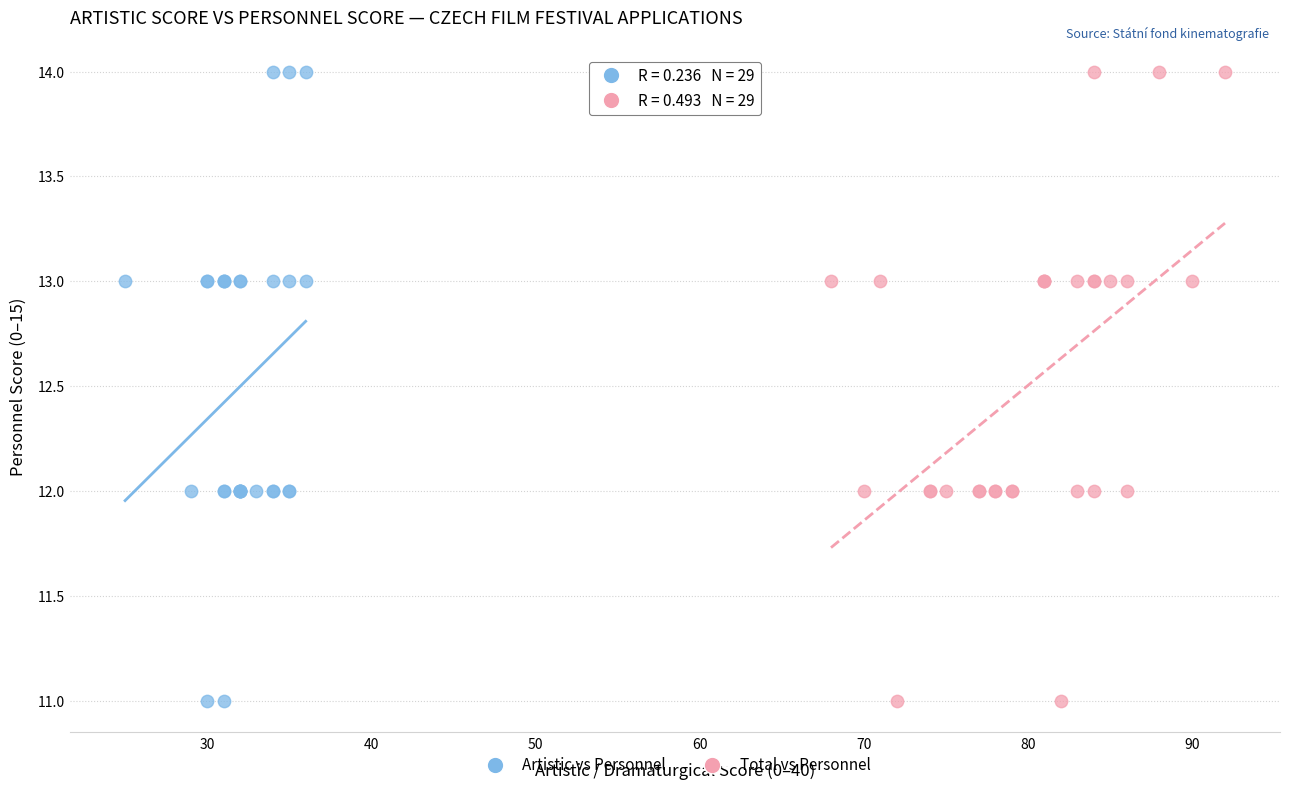

What are all the series names shown in the legend?

Artistic vs Personnel, Total vs Personnel